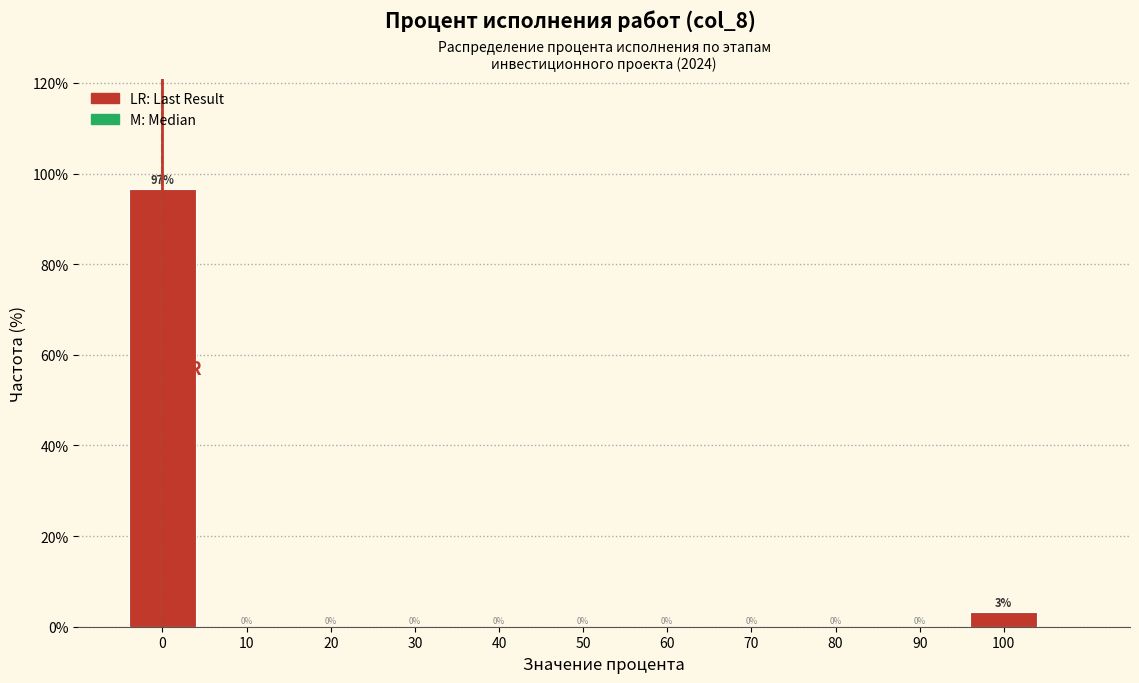

Which range on the x-axis has the tallest bar?

-5 to 5